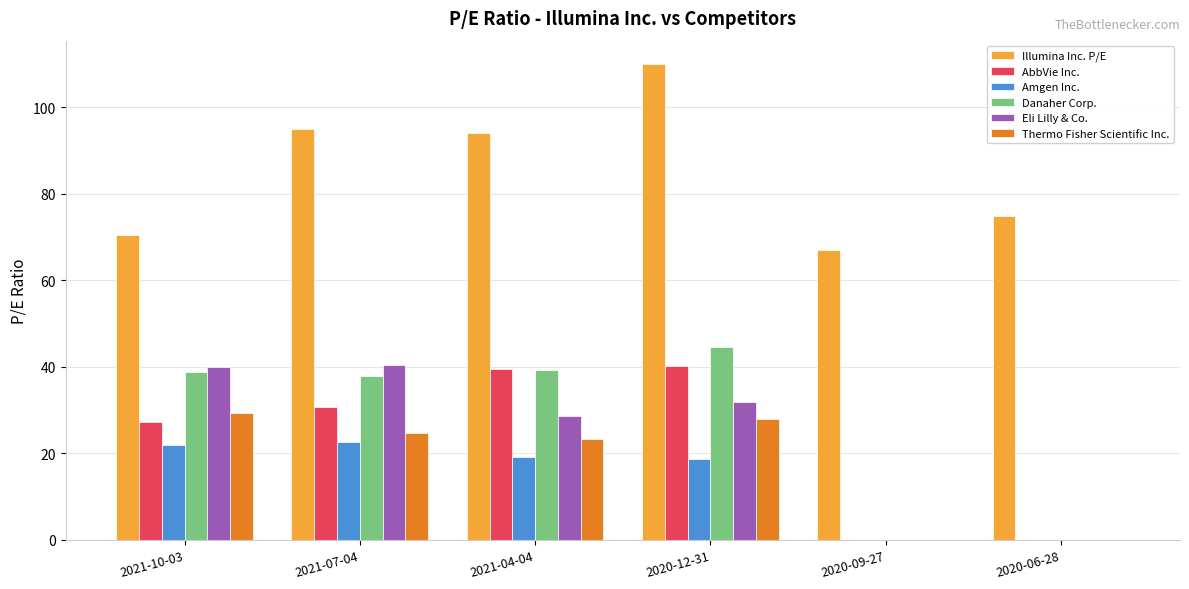

The value of Illumina Inc. P/E at 2021-07-04 is 95.0. True or false?

True